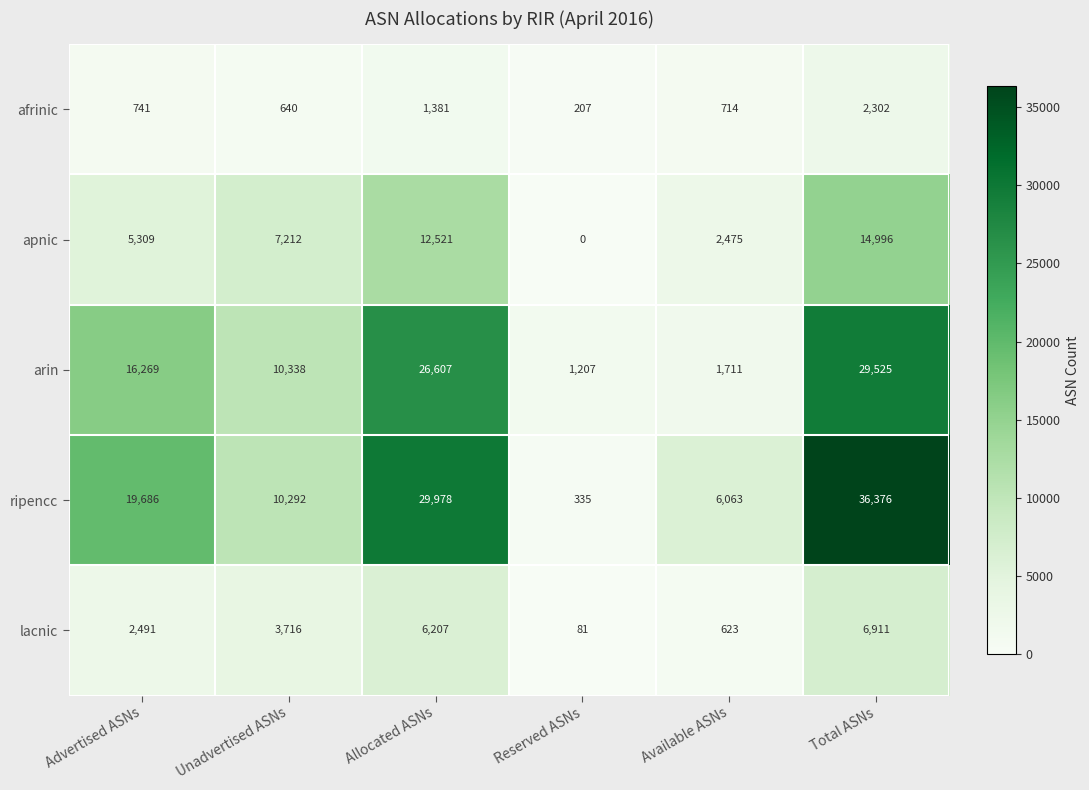

Reading right to left, extract all data points from this chart.

afrinic: 2302	714	207	1381	640	741
apnic: 14996	2475	0	12521	7212	5309
arin: 29525	1711	1207	26607	10338	16269
ripencc: 36376	6063	335	29978	10292	19686
lacnic: 6911	623	81	6207	3716	2491